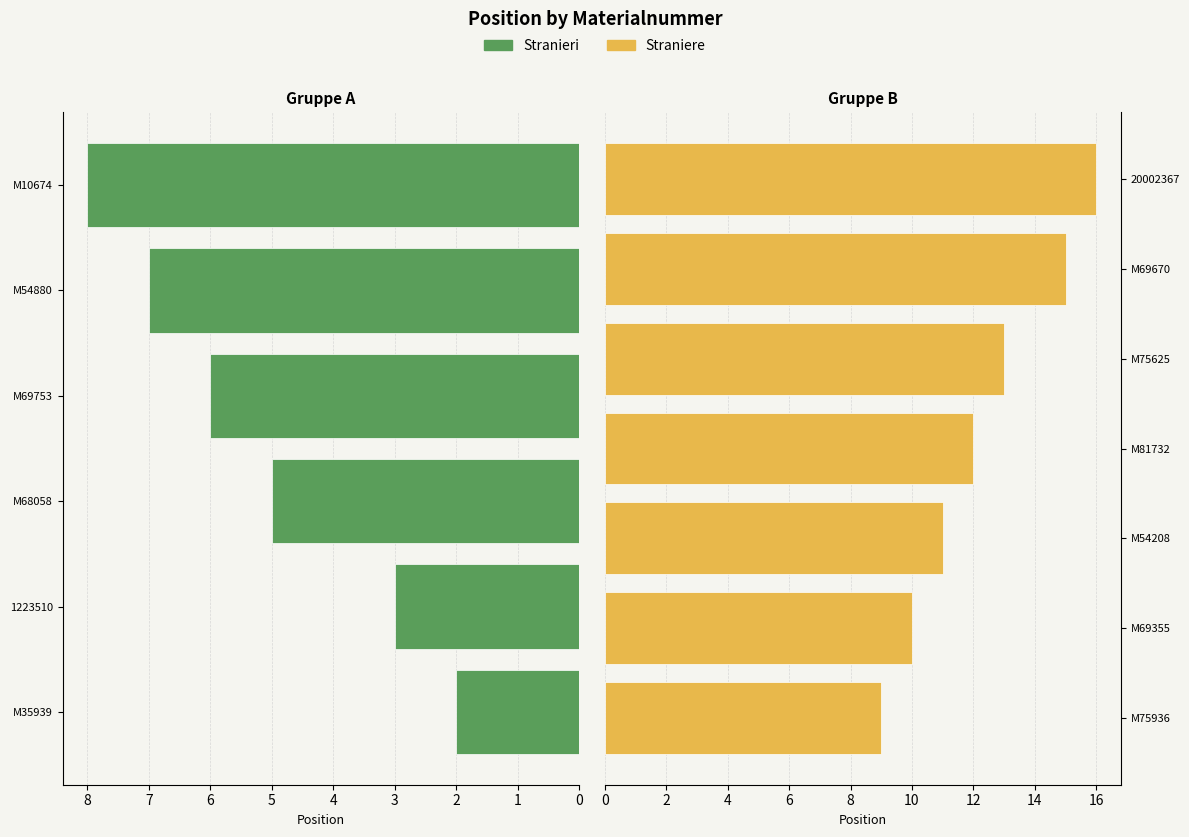

Where is the data nearest to the value 9?

M75936